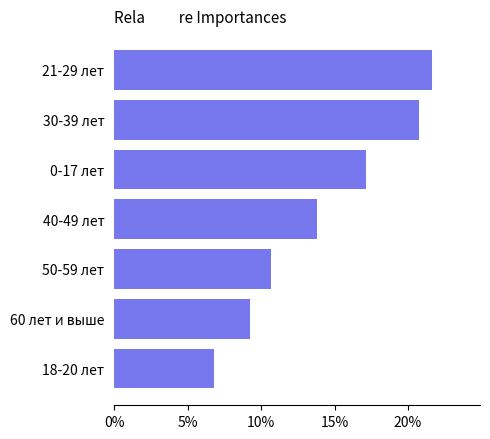

What is the sum of all values?

100.0